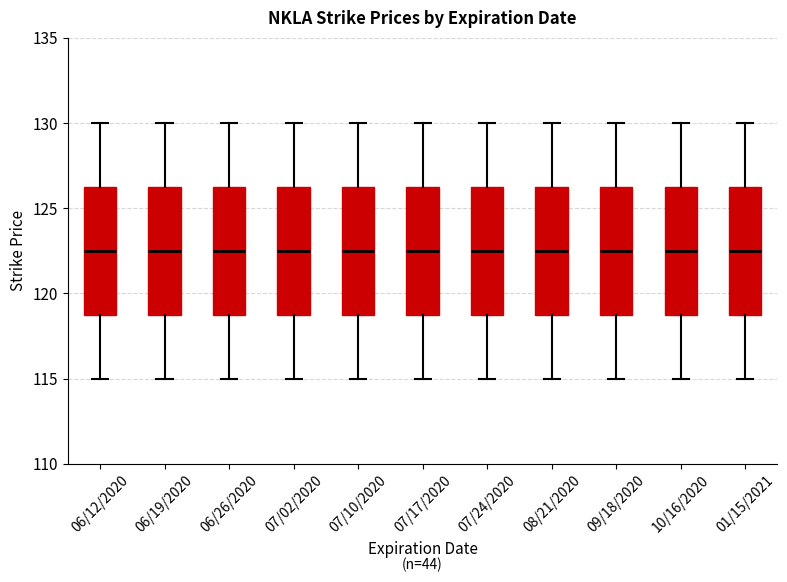

Where does the upper whisker of the box for 06/12/2020 end on the y-axis? The values are not printed on the chart, so give them approximately, as read against the axis.

130.0